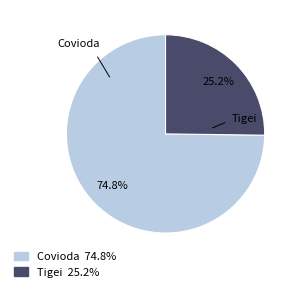

To the nearest percent, what is the difference between the Tigei and Covioda slice percentages?

50%